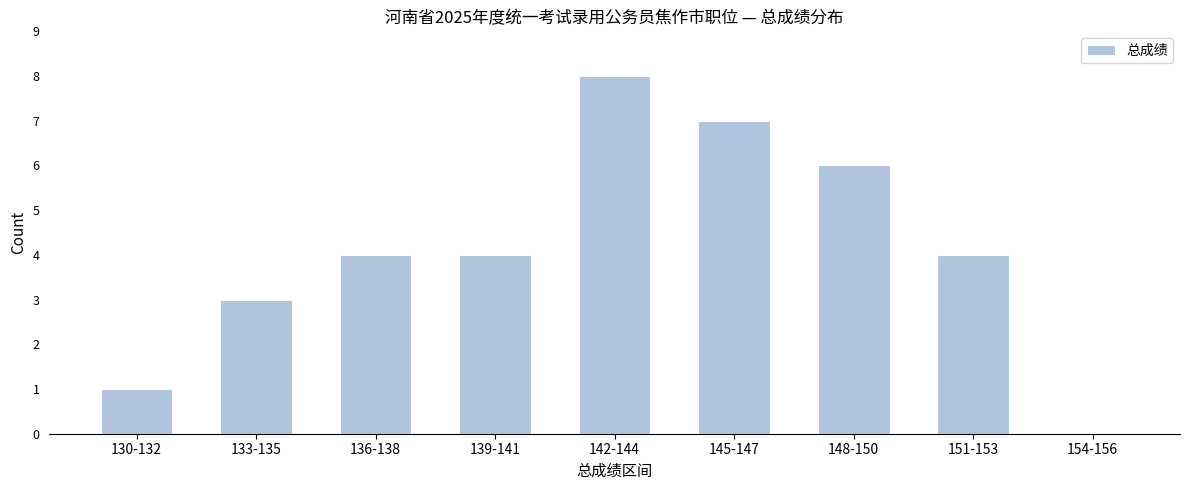

Reading left to right, extract all data points from this chart.

130-132=1	133-135=3	136-138=4	139-141=4	142-144=8	145-147=7	148-150=6	151-153=4	154-156=0